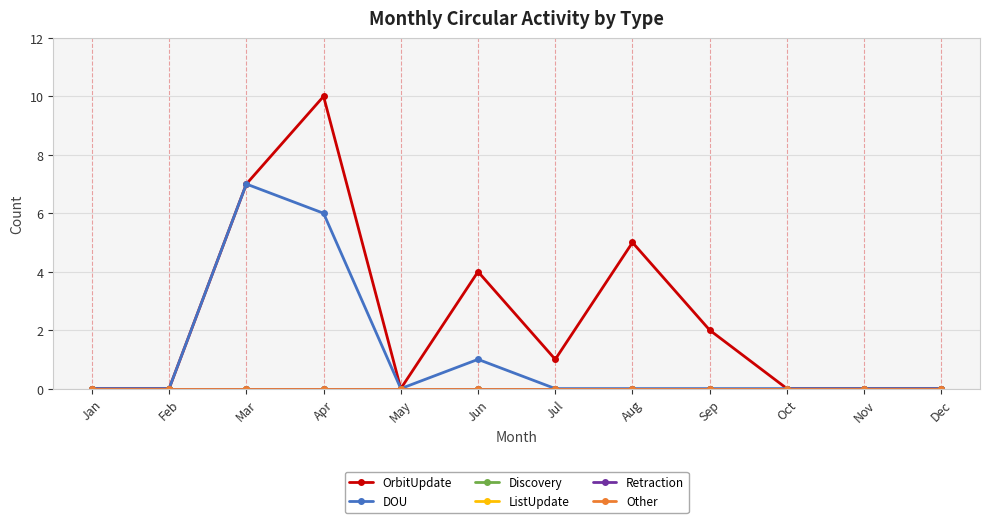

Reading left to right, list all the values displayed in this chart.

OrbitUpdate: 0	0	7	10	0	4	1	5	2	0	0	0
DOU: 0	0	7	6	0	1	0	0	0	0	0	0
Discovery: 0	0	0	0	0	0	0	0	0	0	0	0
ListUpdate: 0	0	0	0	0	0	0	0	0	0	0	0
Retraction: 0	0	0	0	0	0	0	0	0	0	0	0
Other: 0	0	0	0	0	0	0	0	0	0	0	0